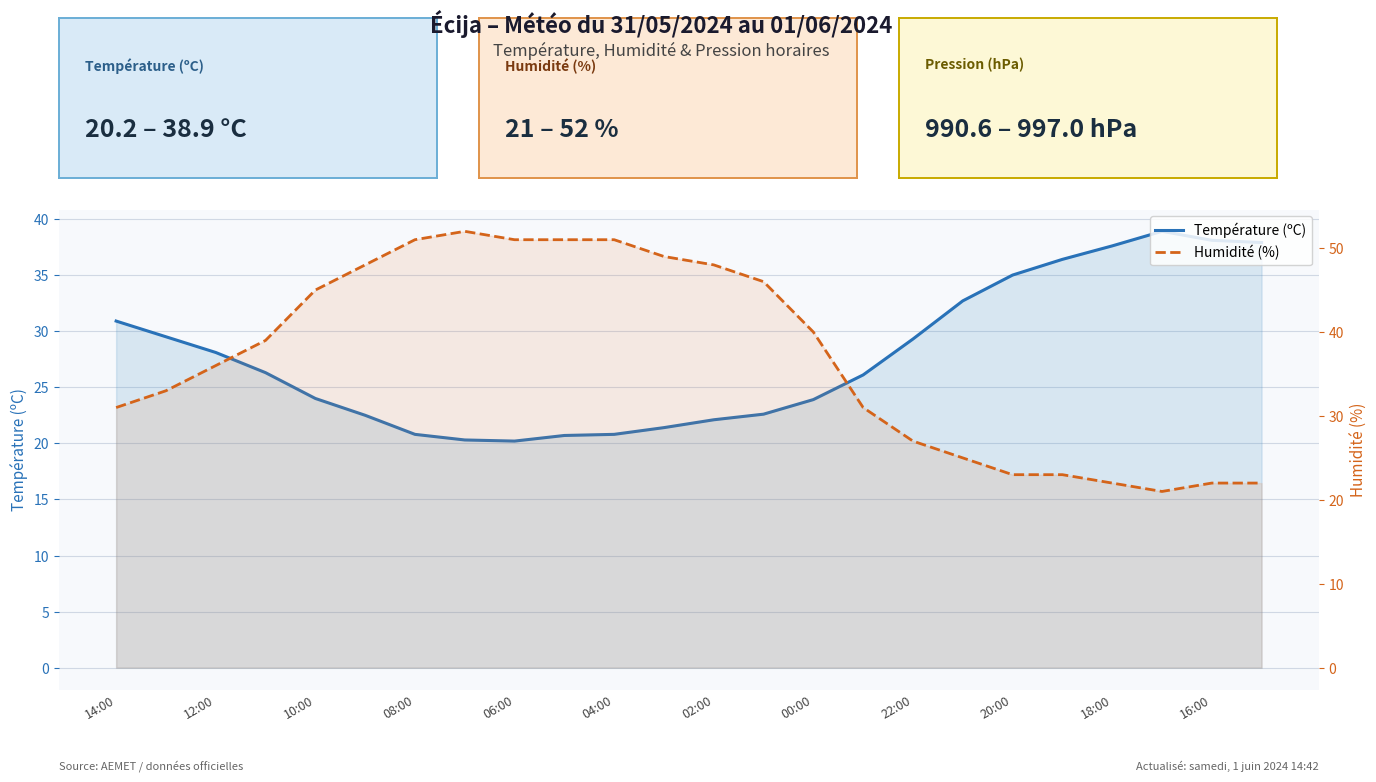

What is the sum of all Température (ºC) values?

666.1